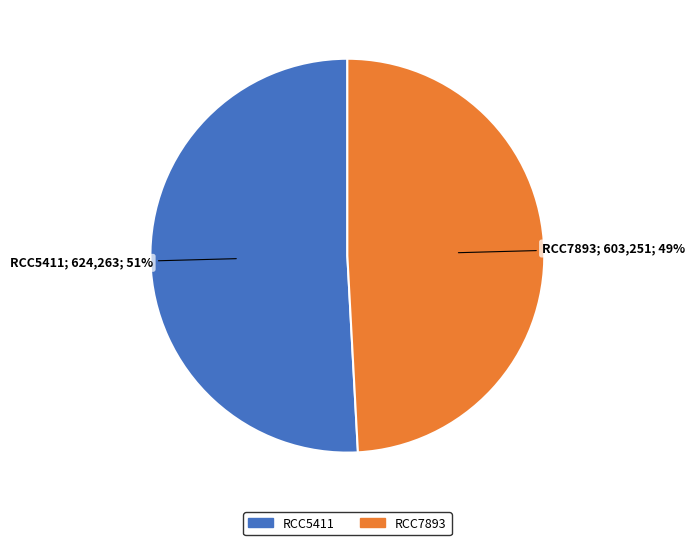

Which category has the smallest portion of the pie?

RCC7893